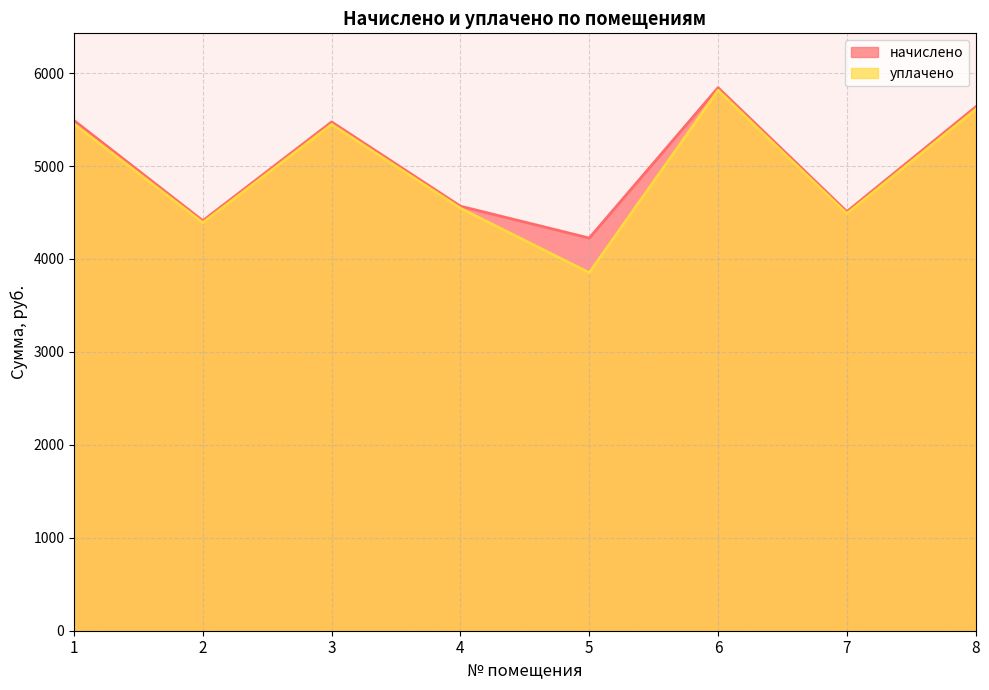

What is the difference between the maximum and minimum values in the уплачено series?

1962.5